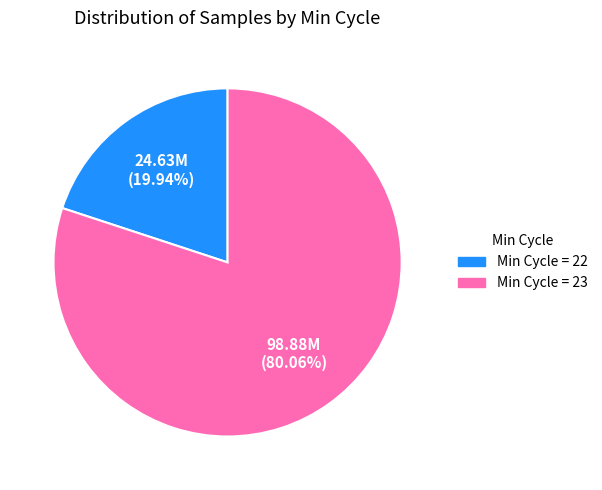

How many slices are in this pie chart?

2